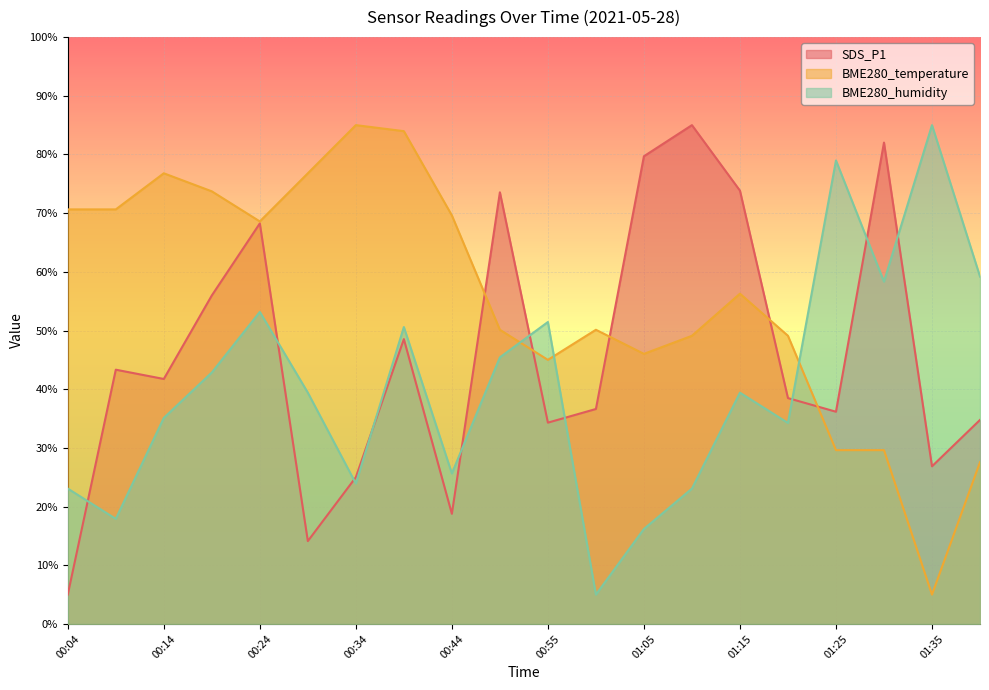

How many data points in SDS_P1 are less than 41?

10